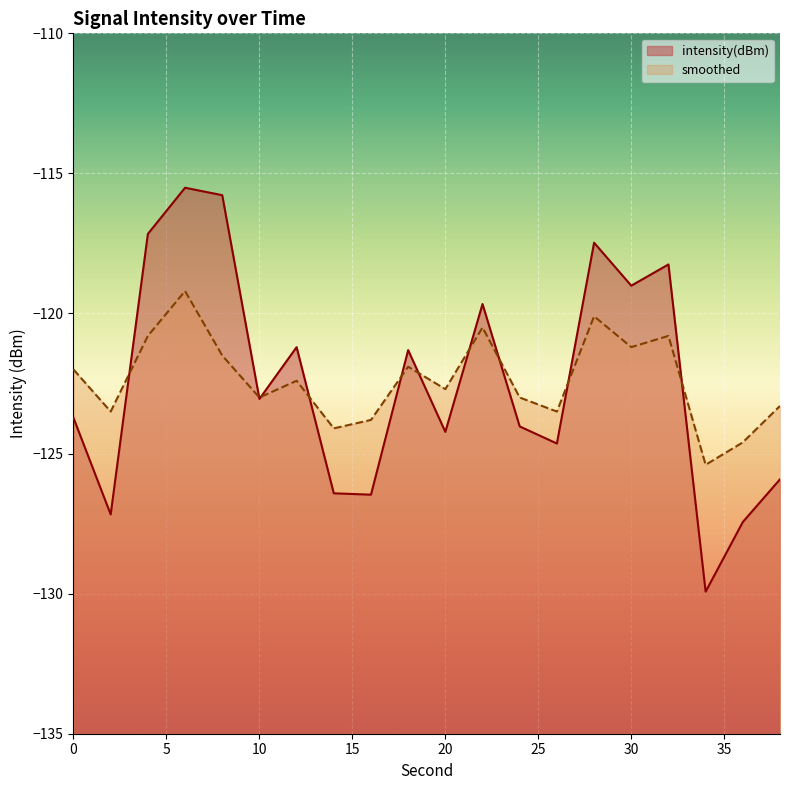

Where is the first local maximum for smoothed?

6